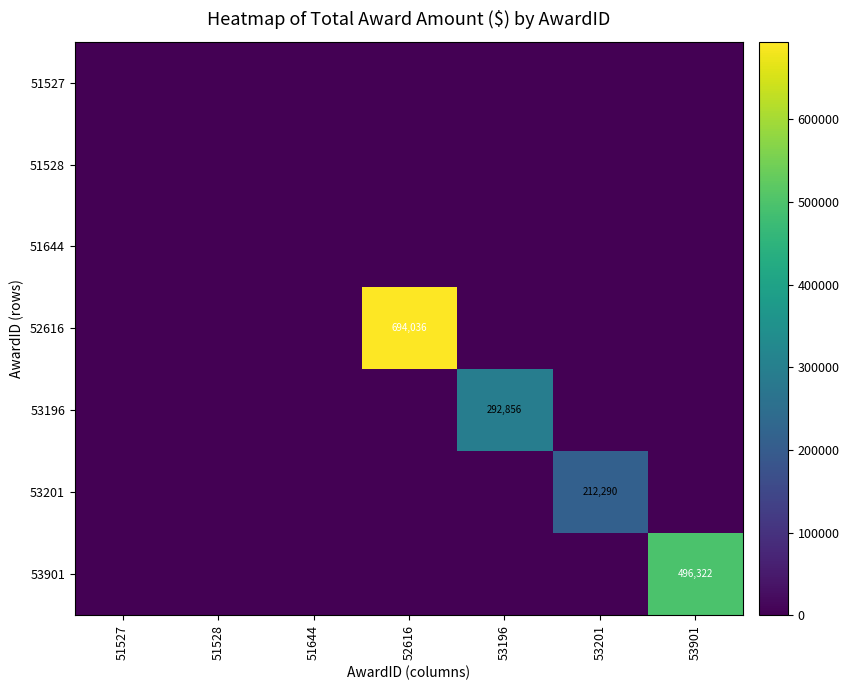

Between 51528 and 53201, which series saw the biggest shift?

53201